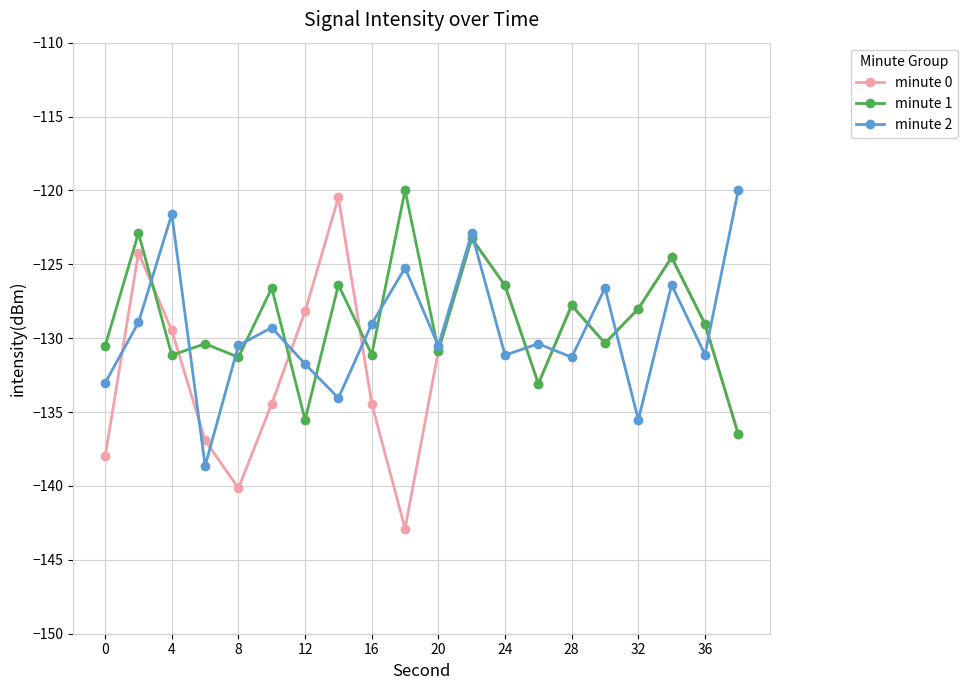

How many data points in minute 1 are less than -129?

11